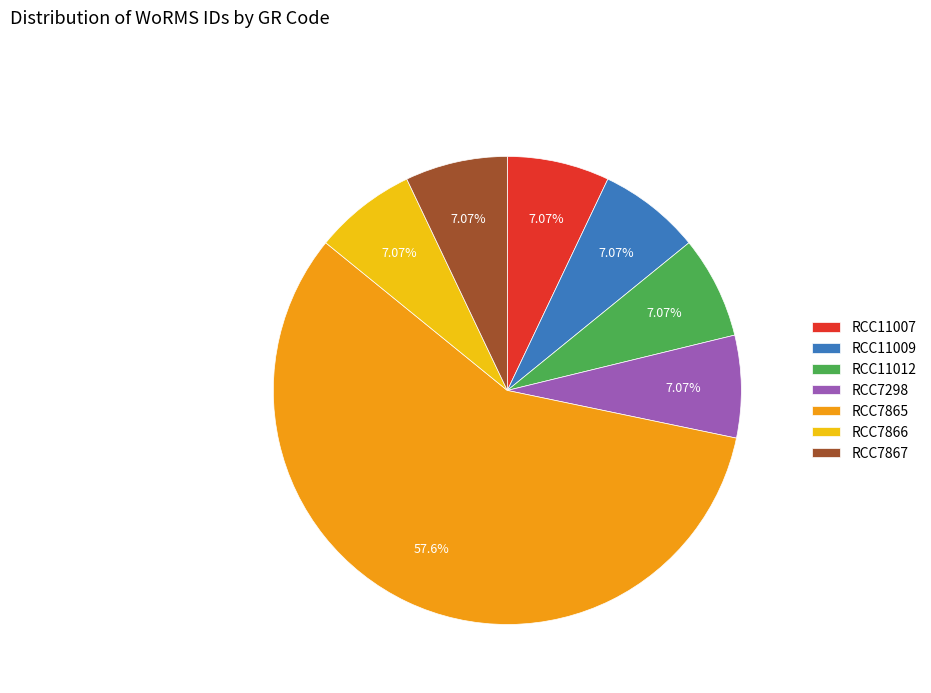

How many slices are in this pie chart?

7